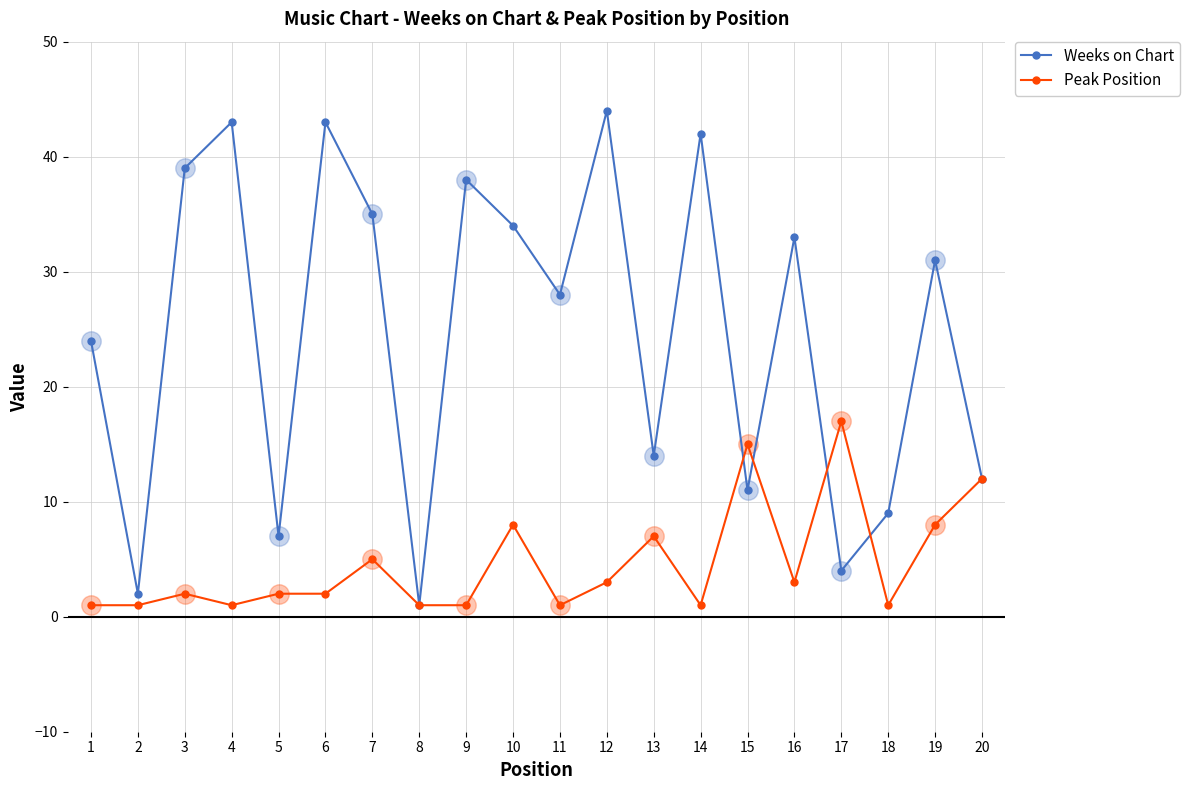

True or false: Peak Position and Weeks on Chart cross at least once.

True